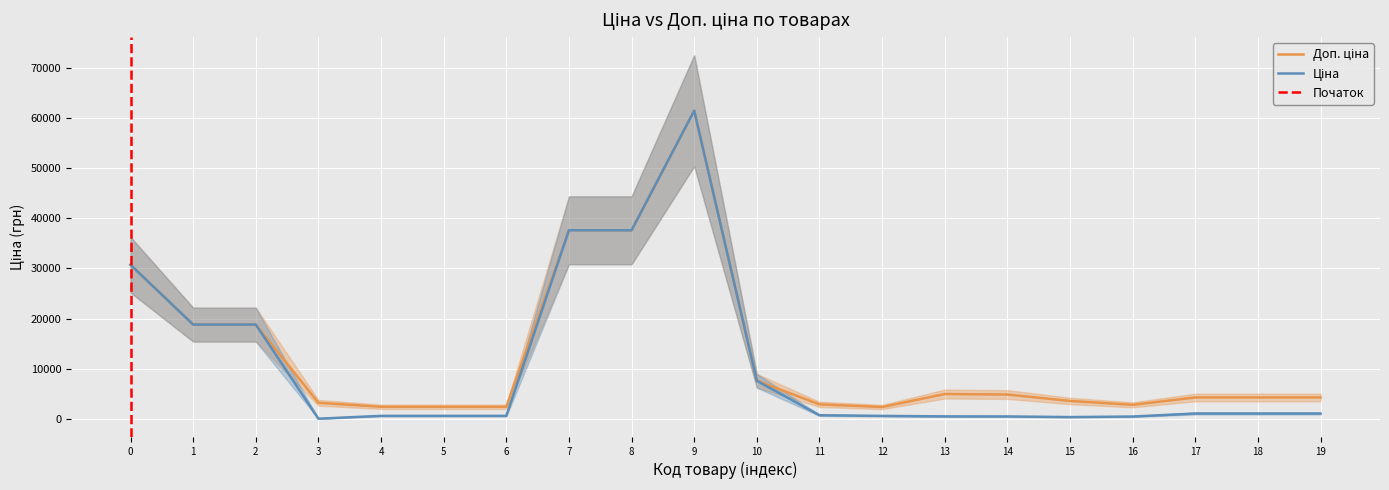

Count the number of data series in this chart.

2